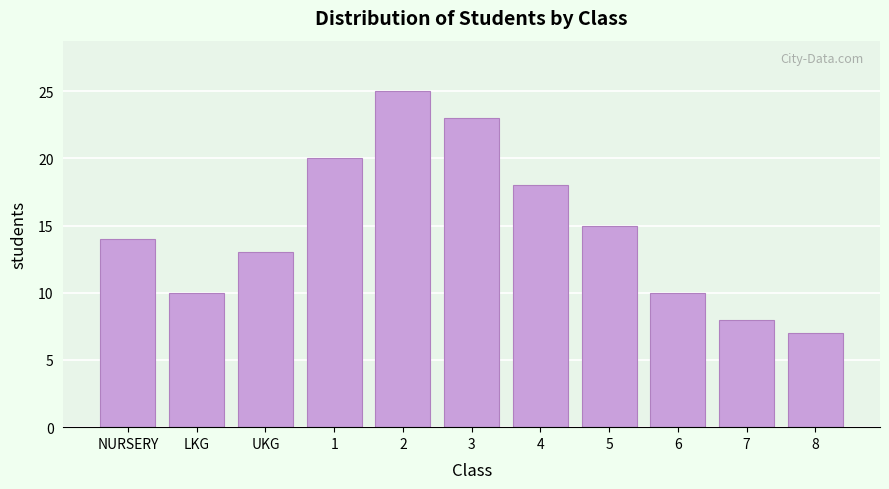

Reading left to right, extract all data points from this chart.

14	10	13	20	25	23	18	15	10	8	7